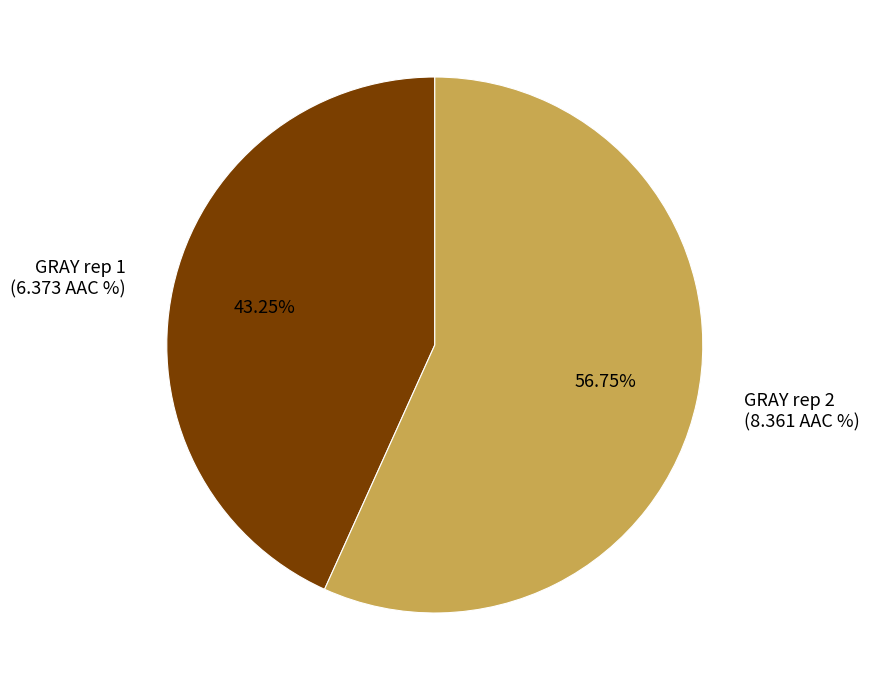

How many slices are in this pie chart?

2